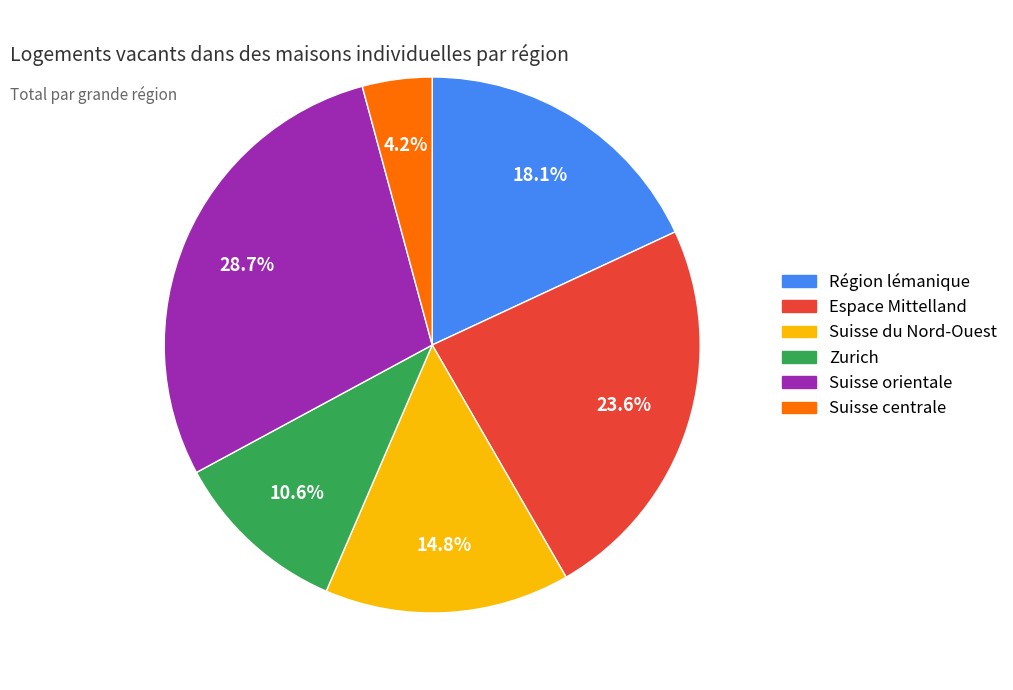

The Zurich slice represents 16% of the pie. True or false?

False